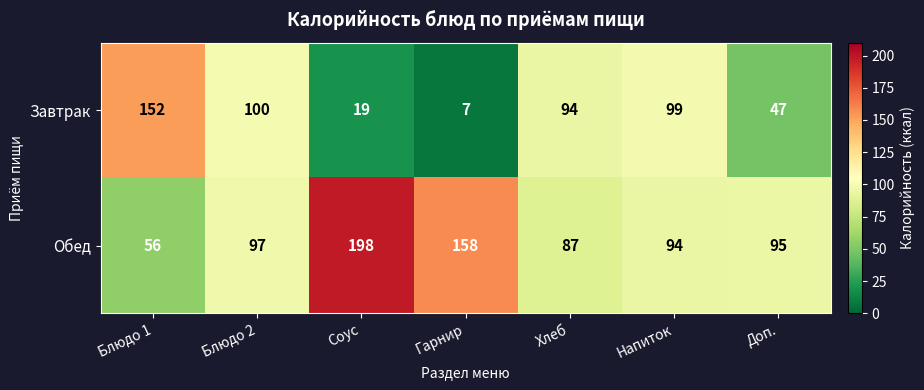

What is the lowest value of the Обед series?

56